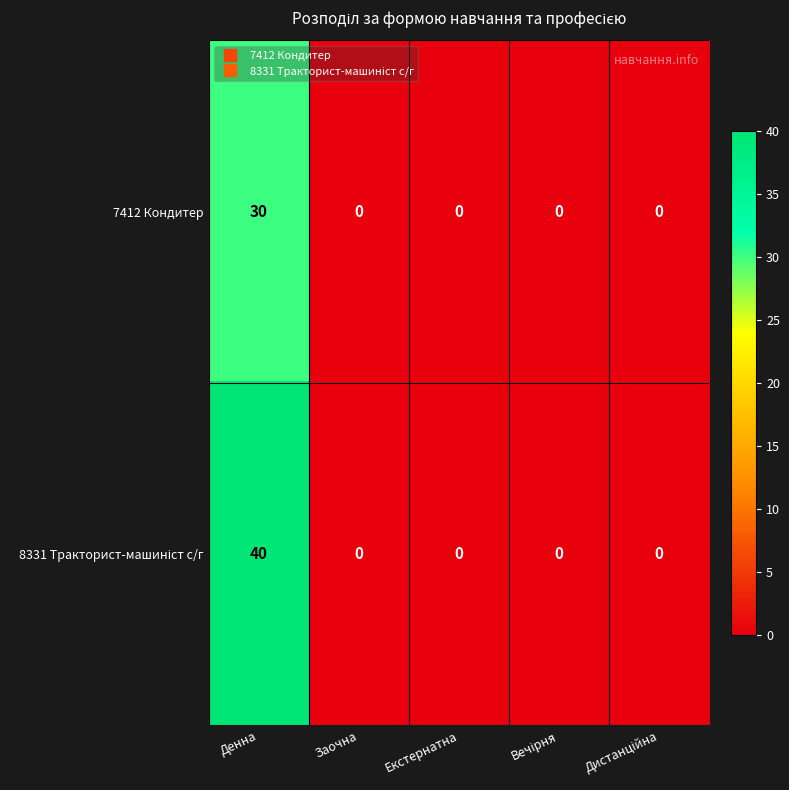

What is the maximum value for 7412 Кондитер?

30